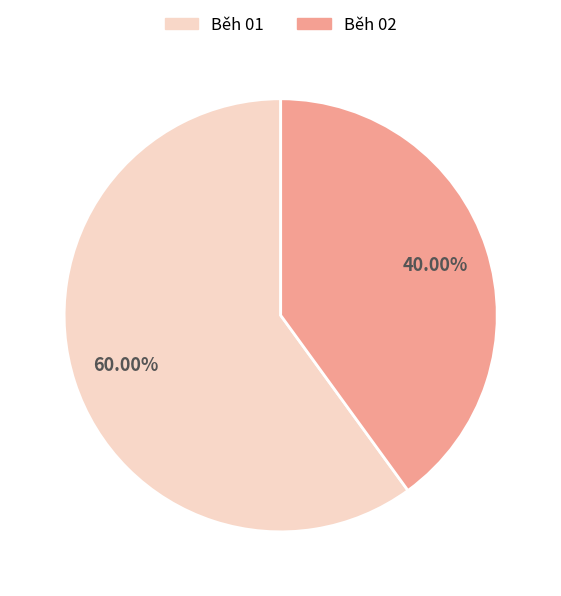

Which slice is the smallest?

Běh 02